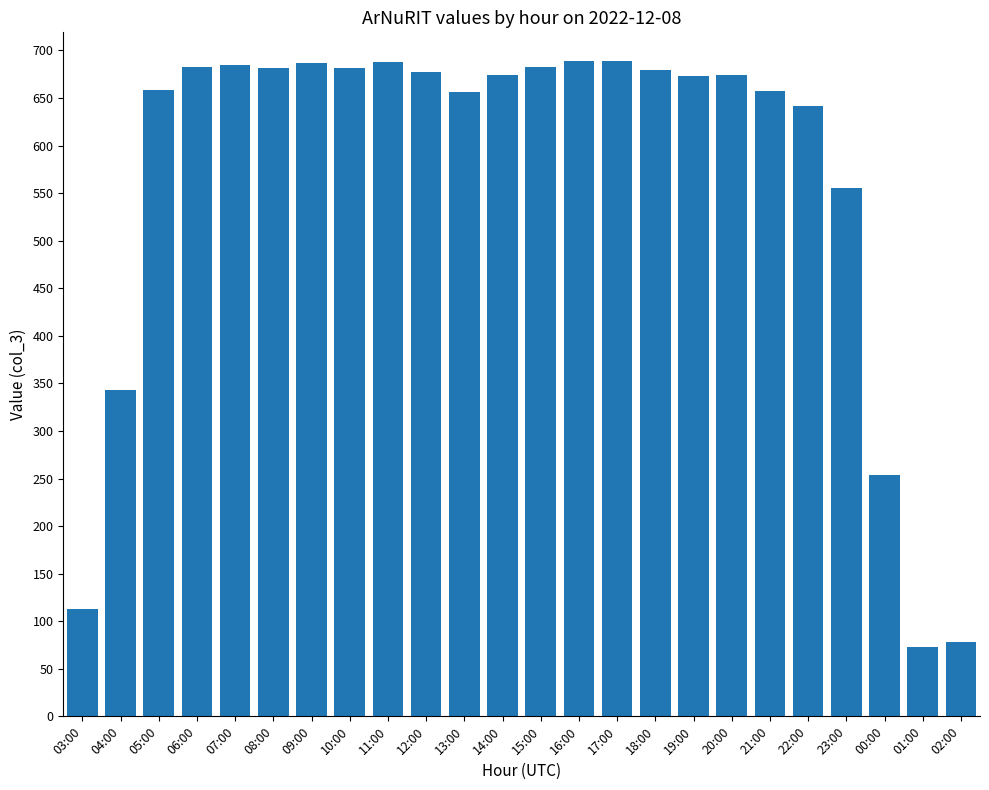

What is the label of the 1st bar from the right?

02:00